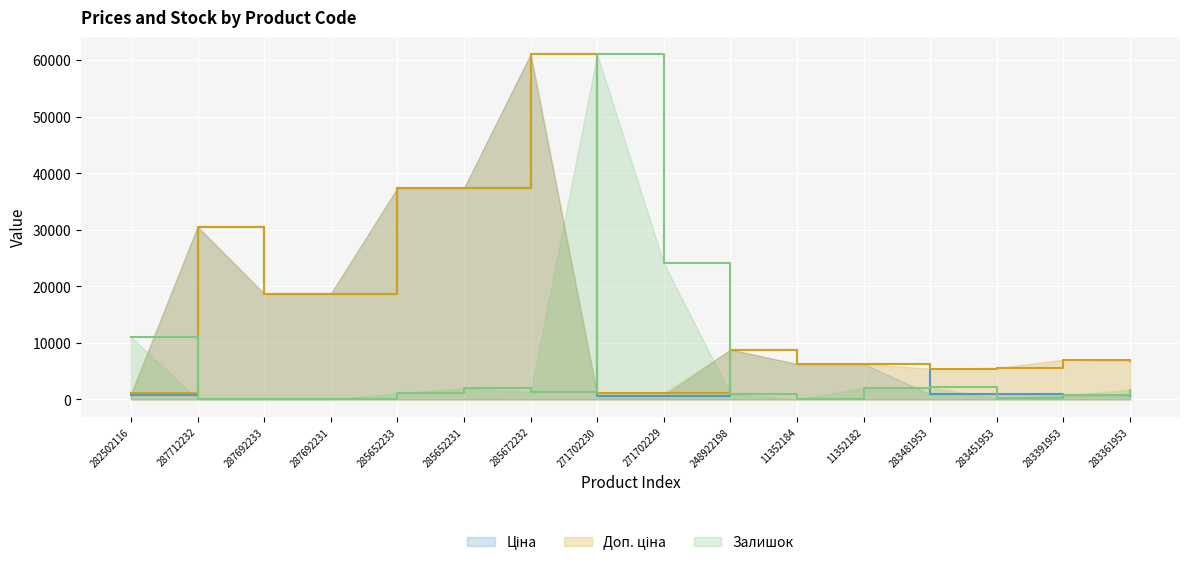

After their last crossing, which series has the higher values: Доп. ціна or Залишок?

Доп. ціна